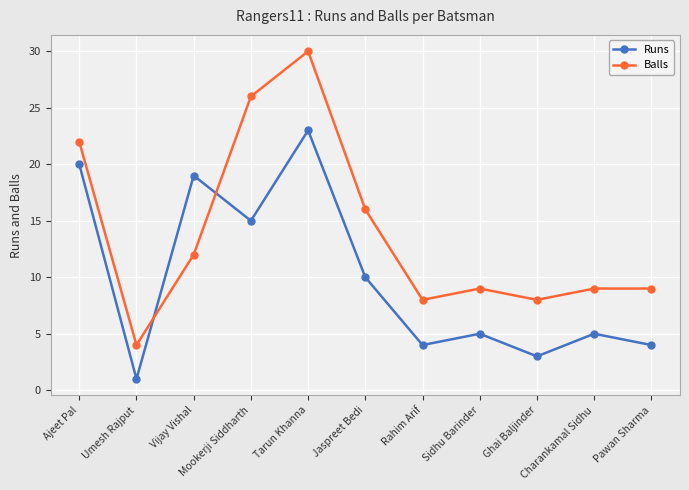

Which series has the largest range (max minus min)?

Balls